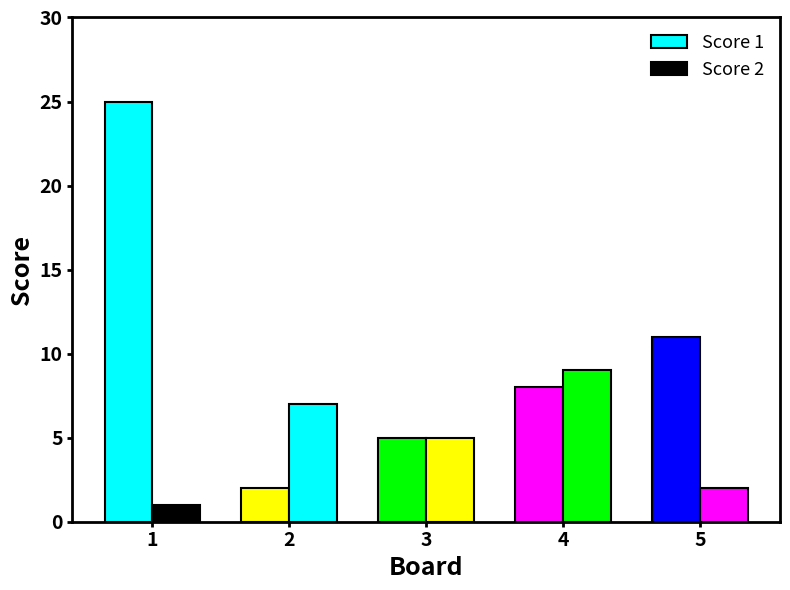

Read the Score 2 value at 3.

5